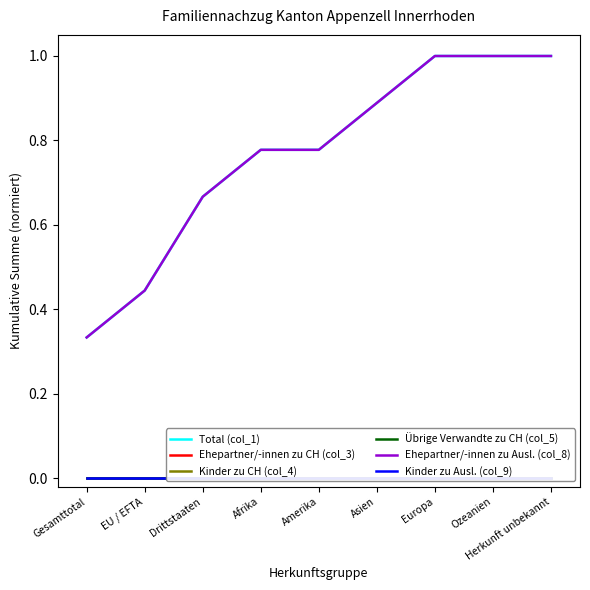

How many lines are shown in the chart?

6